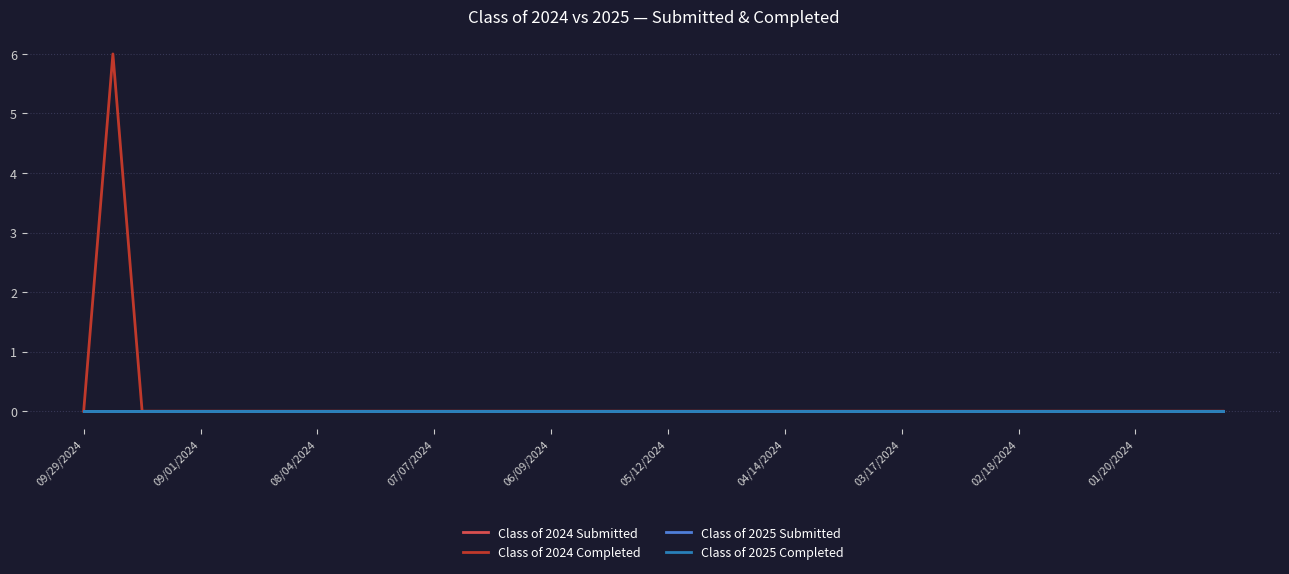

Reading left to right, transcribe all the data shown in this chart.

Class of 2024 Submitted: 0	0	0	0	0	0	0	0	0	0	0	0	0	0	0	0	0	0	0	0	0	0	0	0	0	0	0	0	0	0	0	0	0	0	0	0	0	0	0	0
Class of 2024 Completed: 0	6	0	0	0	0	0	0	0	0	0	0	0	0	0	0	0	0	0	0	0	0	0	0	0	0	0	0	0	0	0	0	0	0	0	0	0	0	0	0
Class of 2025 Submitted: 0	0	0	0	0	0	0	0	0	0	0	0	0	0	0	0	0	0	0	0	0	0	0	0	0	0	0	0	0	0	0	0	0	0	0	0	0	0	0	0
Class of 2025 Completed: 0	0	0	0	0	0	0	0	0	0	0	0	0	0	0	0	0	0	0	0	0	0	0	0	0	0	0	0	0	0	0	0	0	0	0	0	0	0	0	0